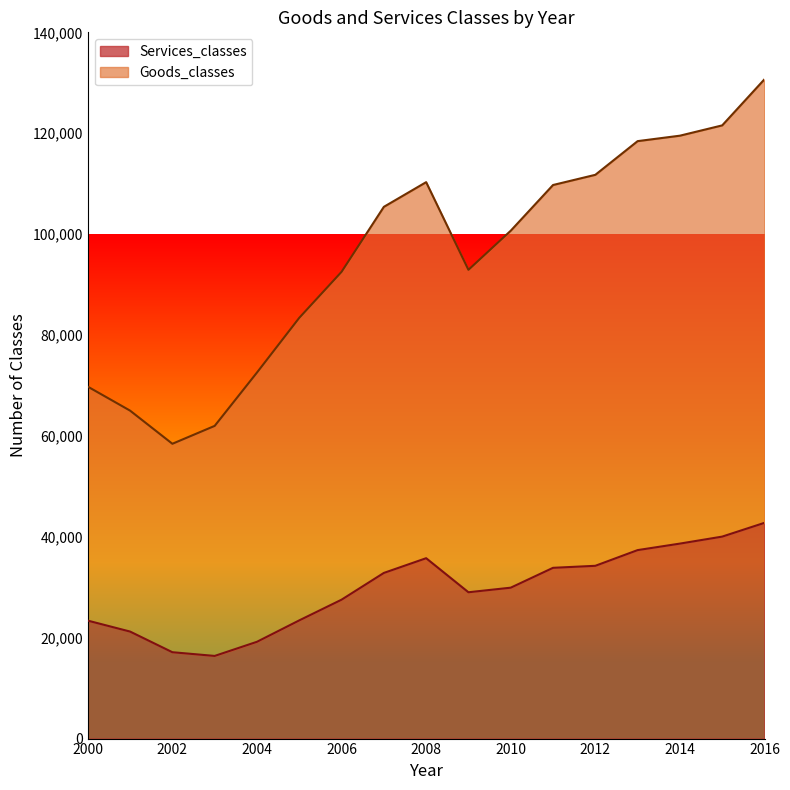

At which category does Goods_classes reach its first local valley?

2002